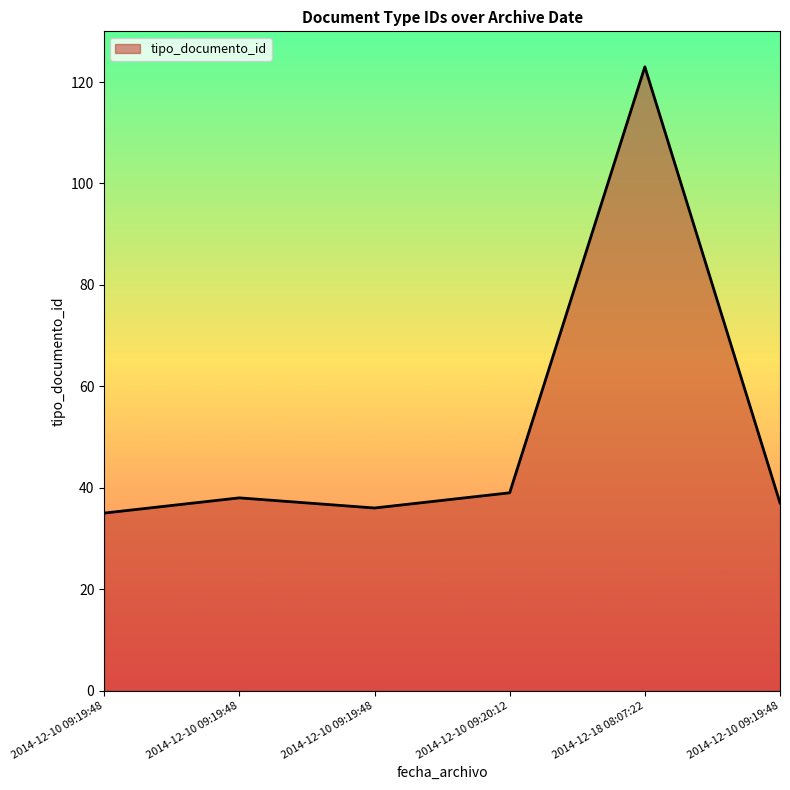

What is the sum of the values at 2014-12-10 09:19:48 and 2014-12-10 09:19:48?

75